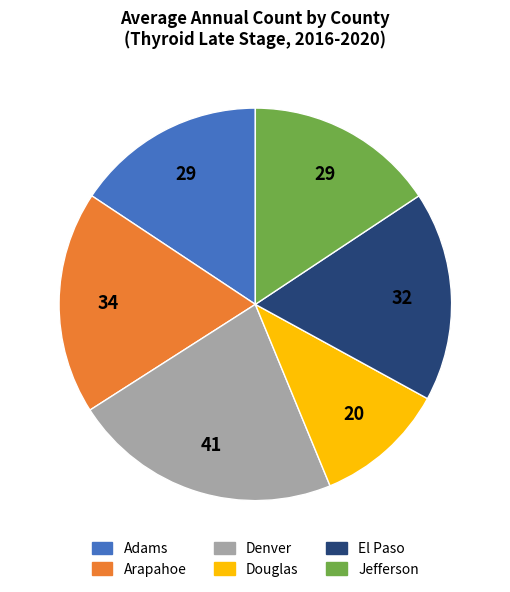

How many slices are in this pie chart?

6